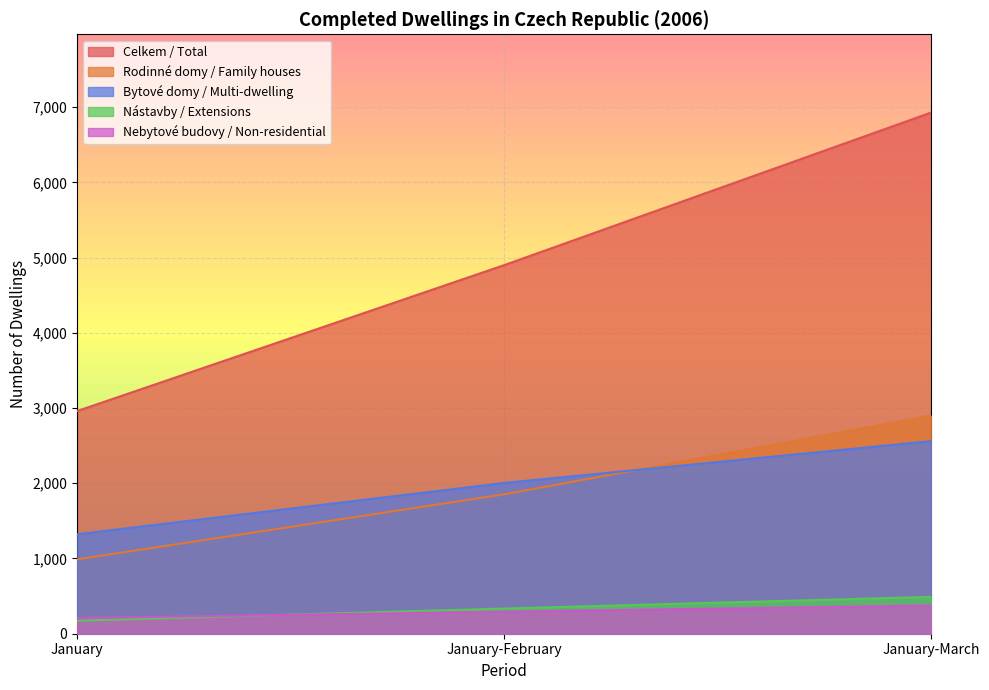

How many lines are shown in the chart?

5